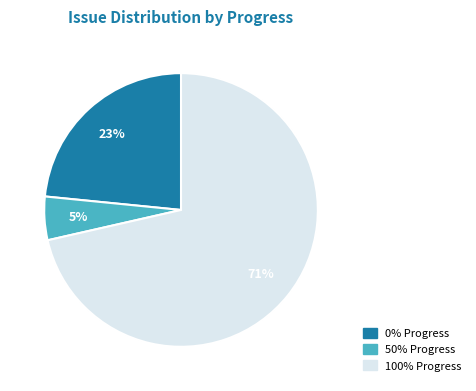

How many segments does this pie chart have?

3